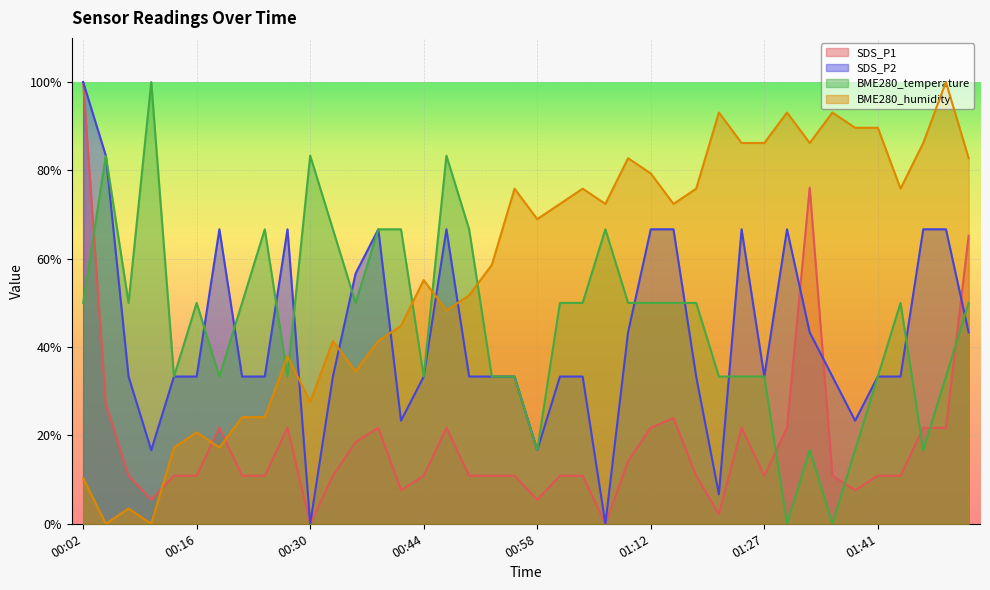

Where is the first local maximum for SDS_P1?

00:19